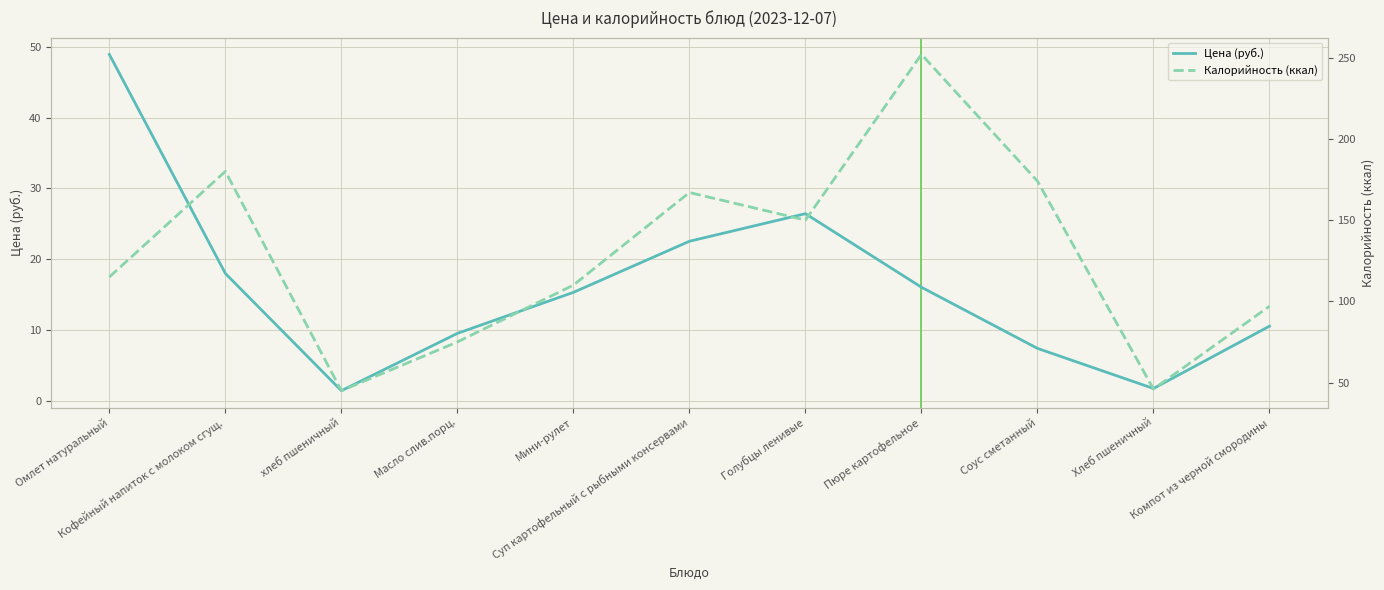

What is the highest value of the Калорийность (ккал) series?

252.0